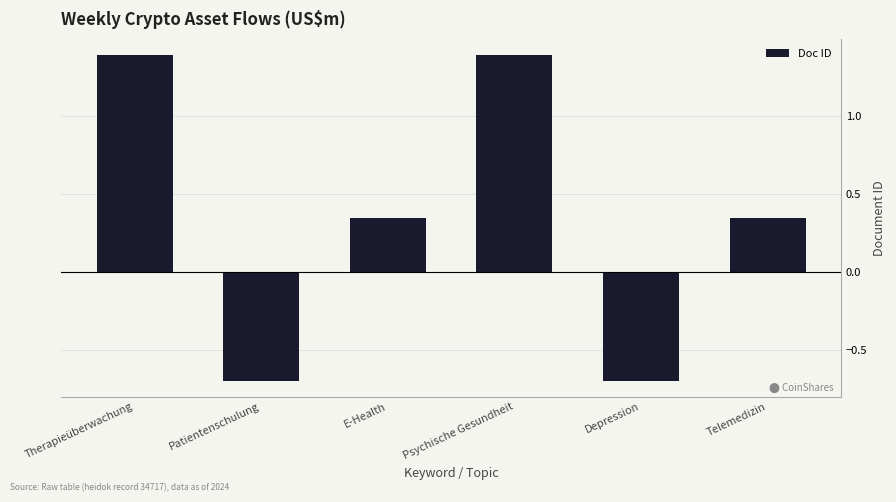

What is the minimum value shown in the chart?

-0.7